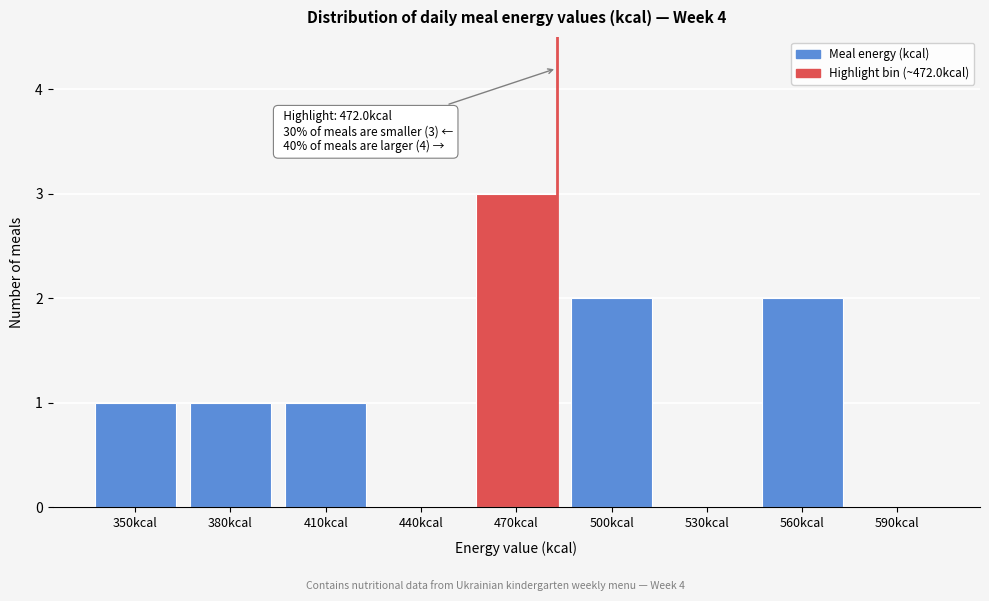

Reading left to right, transcribe all the data shown in this chart.

350kcal=1	380kcal=1	410kcal=1	440kcal=0	470kcal=3	500kcal=2	530kcal=0	560kcal=2	590kcal=0